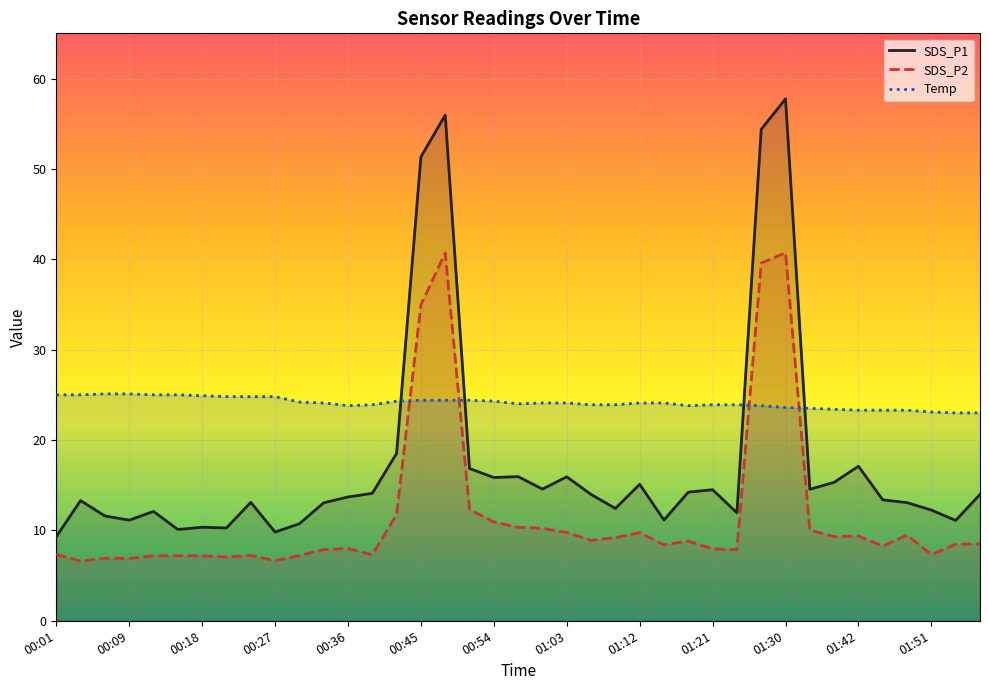

What are all the series names shown in the legend?

SDS_P1, SDS_P2, Temp